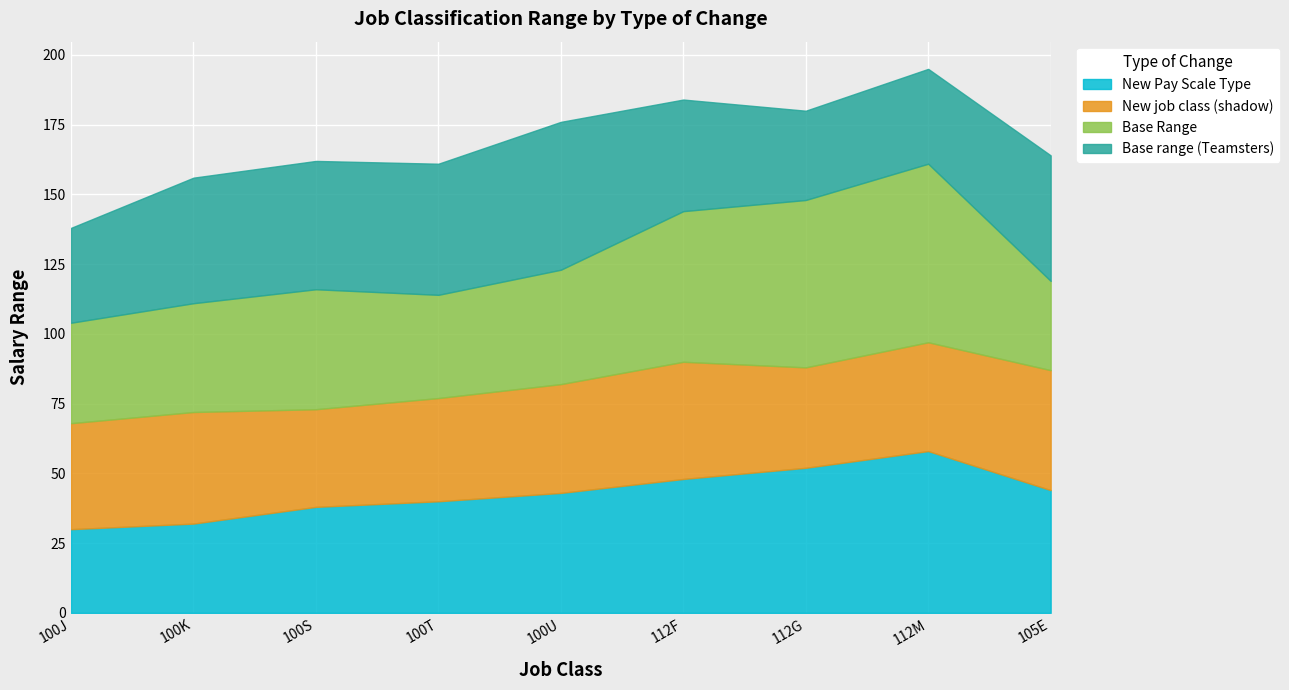

What is the label of the 7th point from the right?

100S